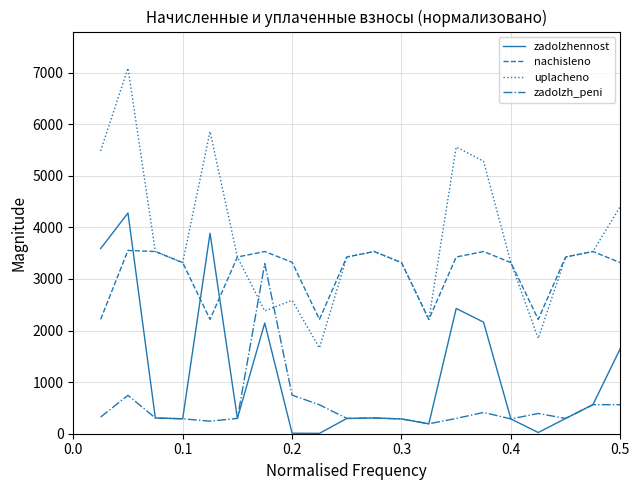

Does the chart display data point markers on the line(s)?

No